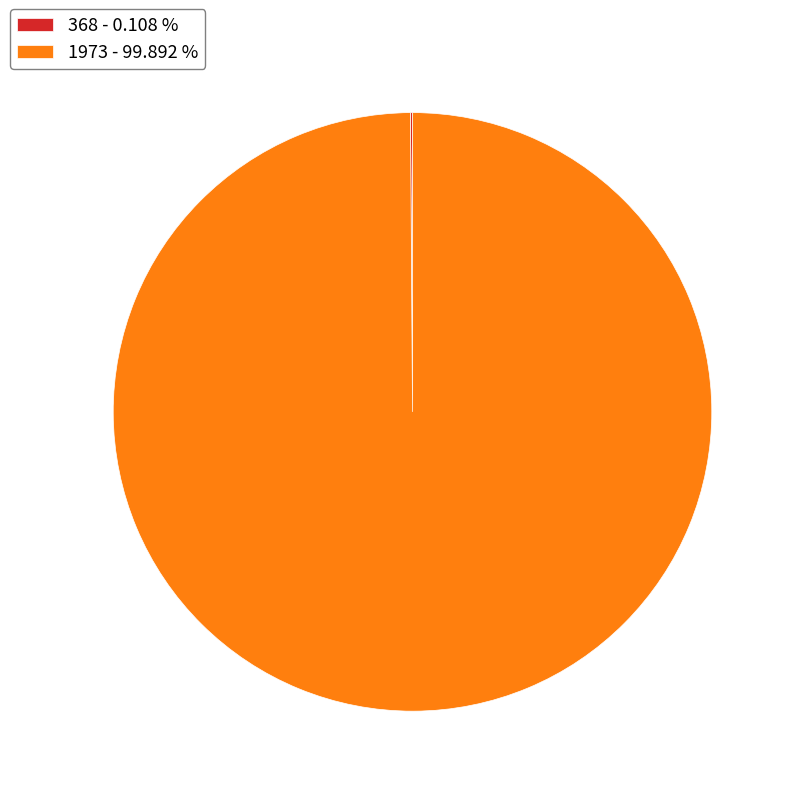

Is 1973 the majority of the pie?

Yes